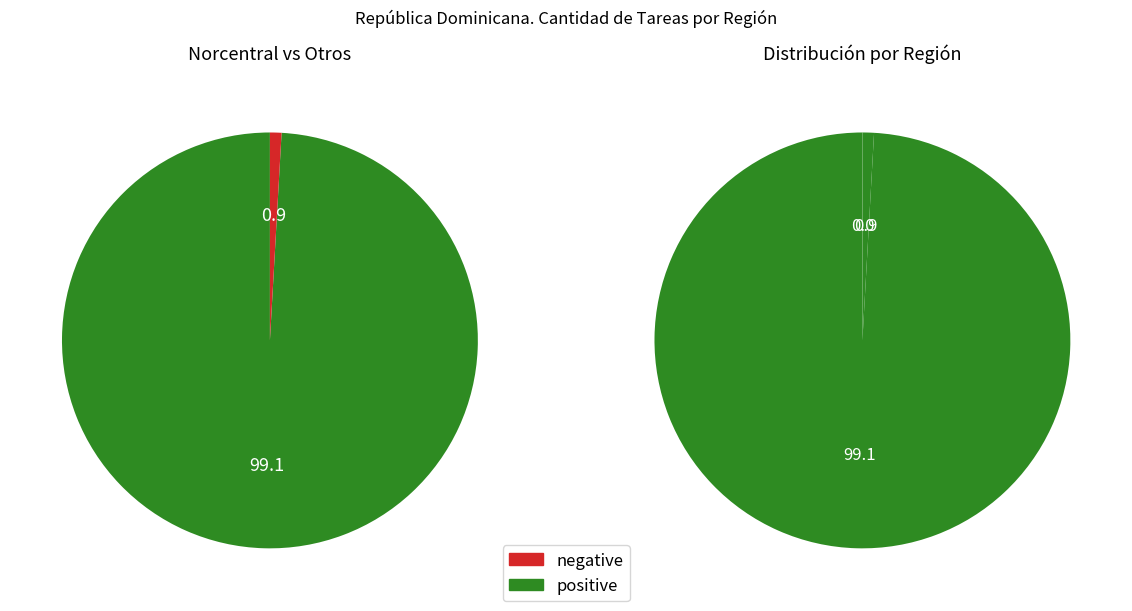

Is it true that Central is 11% of the pie?

False